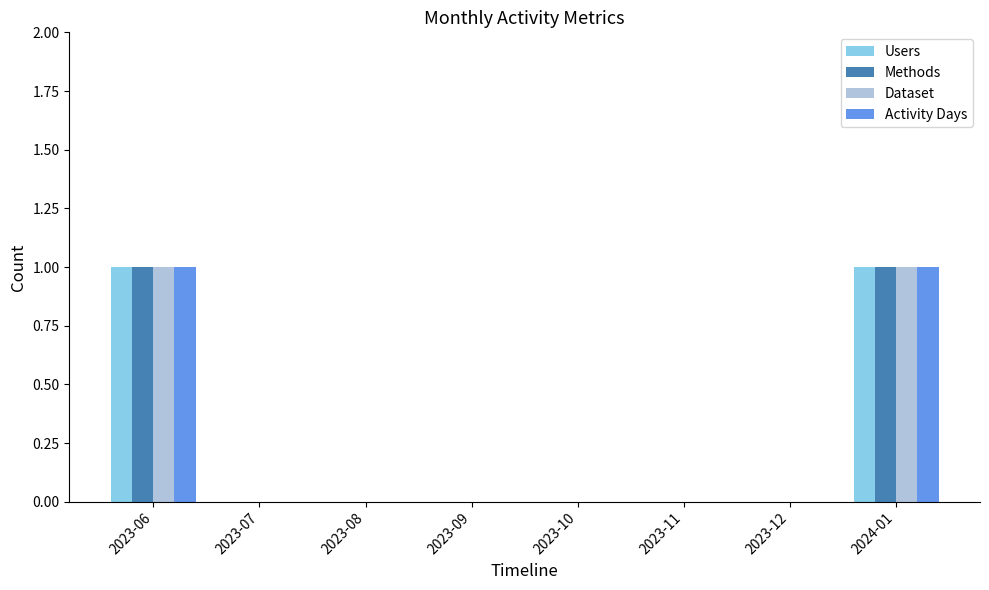

Is the value of Activity Days at 2023-12 greater than the value of Users at 2024-01?

No